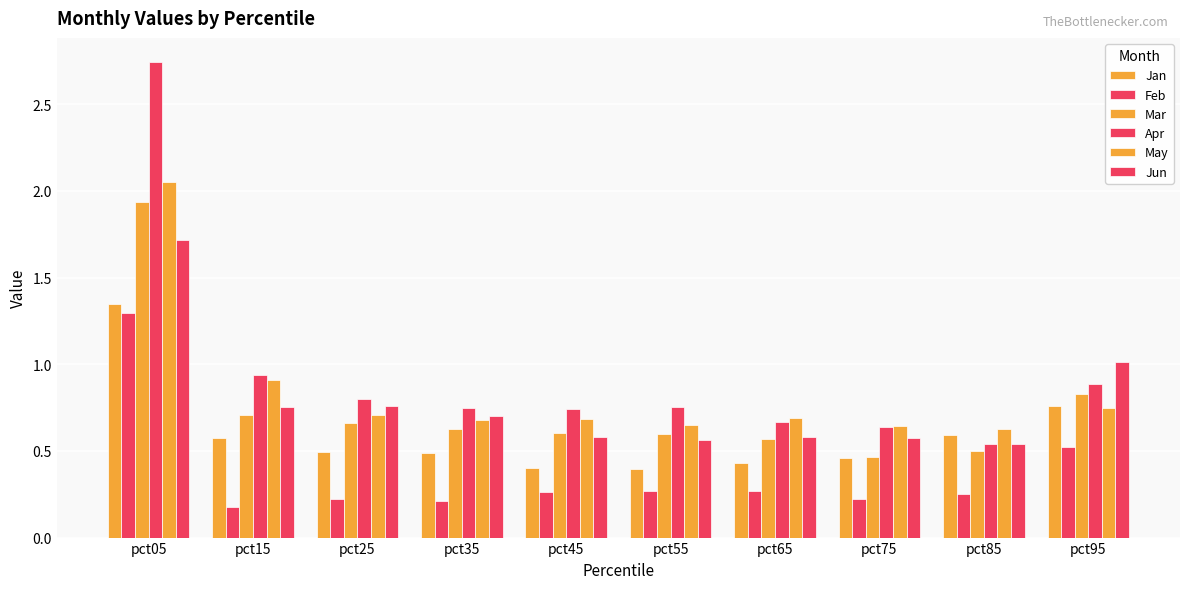

How many distinct data groups are displayed?

6